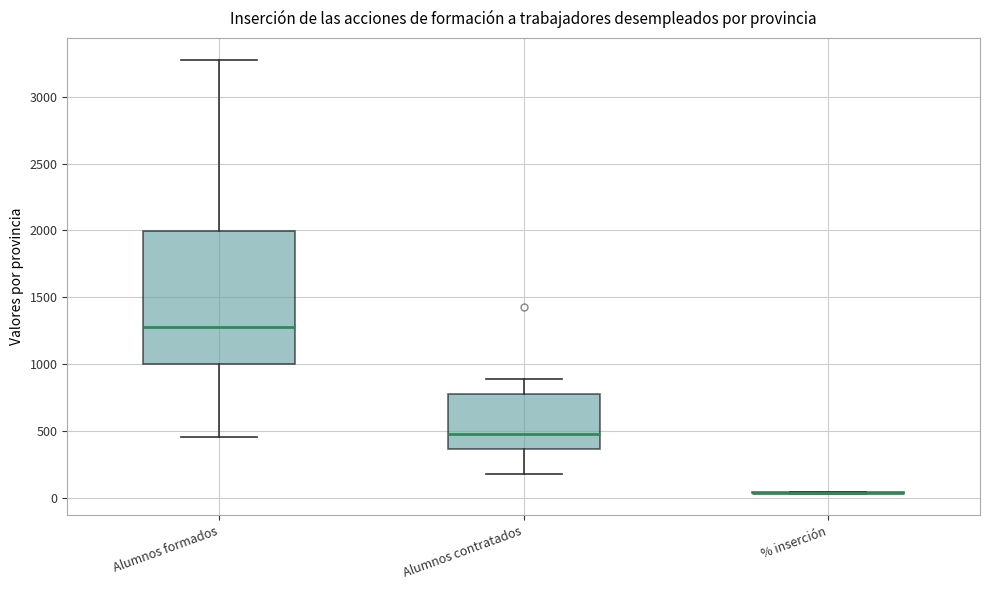

Reading left to right, transcribe this box plot: for each box, give where its median line is, the range the box spans, and where its two whiskers end, as read against the y-axis. The values are not printed on the chart, so give them approximately, as read against the axis.

Alumnos formados: median 1300, box 1000 to 2000, whiskers 450 to 3300
Alumnos contratados: median 500, box 350 to 800, whiskers 200 to 900
% inserción: box collapsed to a line at 50, whiskers 50 to 50